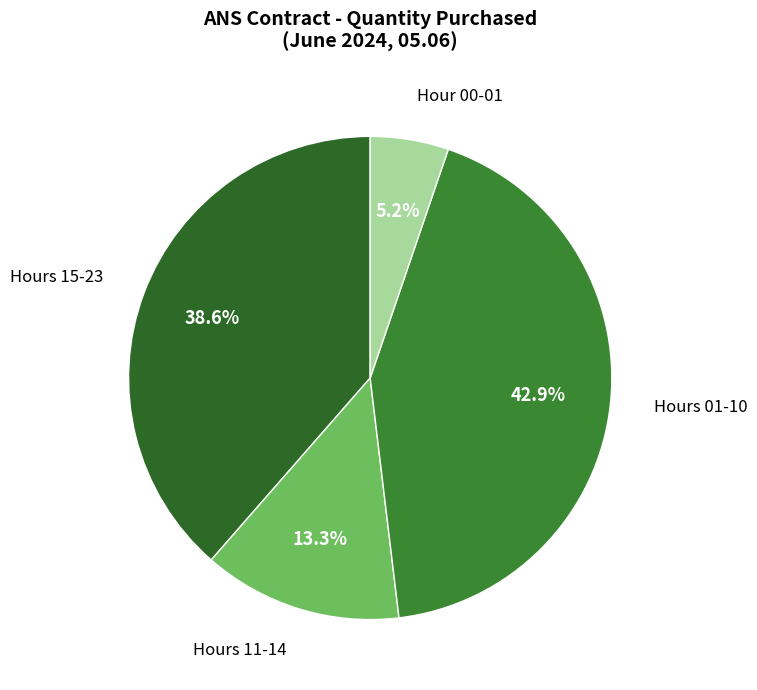

How many slices are in this pie chart?

4